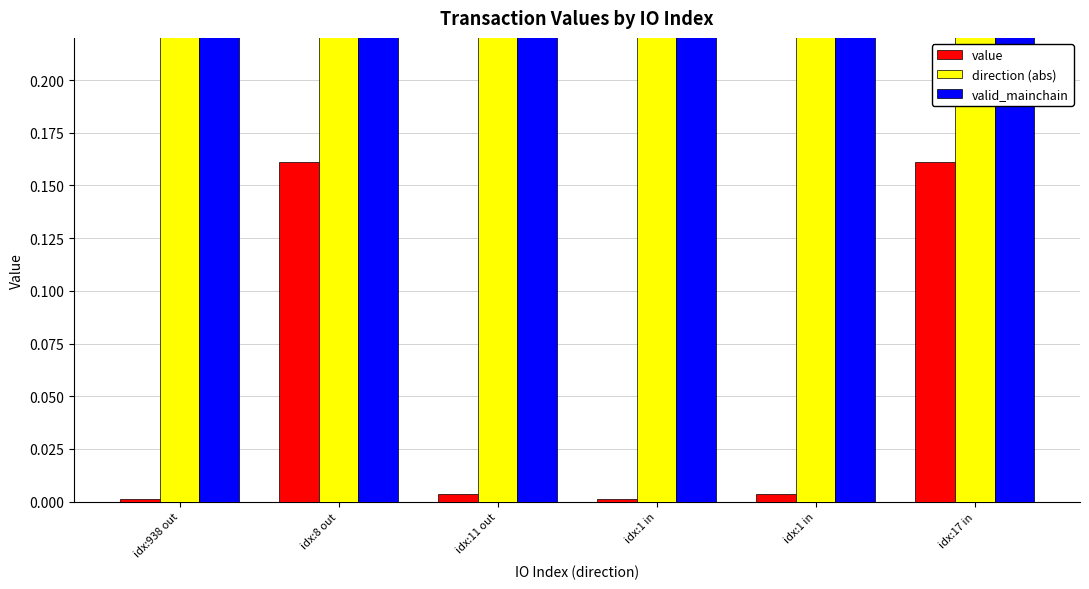

Between idx:17 in and idx:11 out, which is larger?

idx:17 in